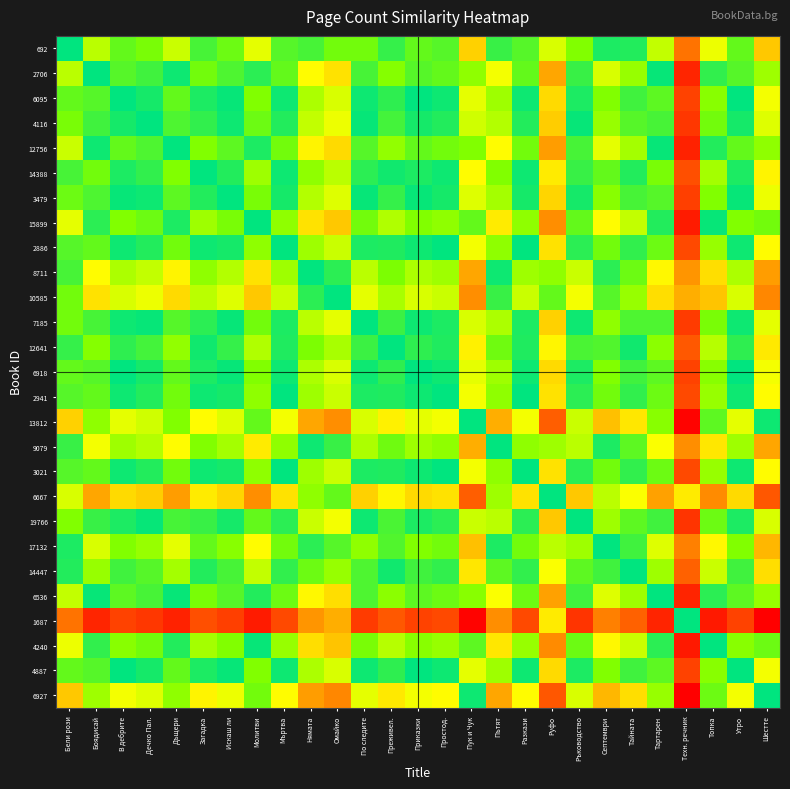

What is the maximum value shown in the chart?

1.0